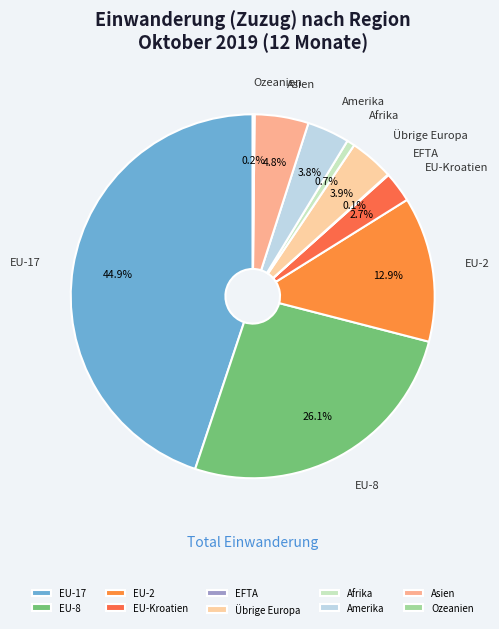

To the nearest percent, what is the combined percentage of Amerika and EU-8?

30%